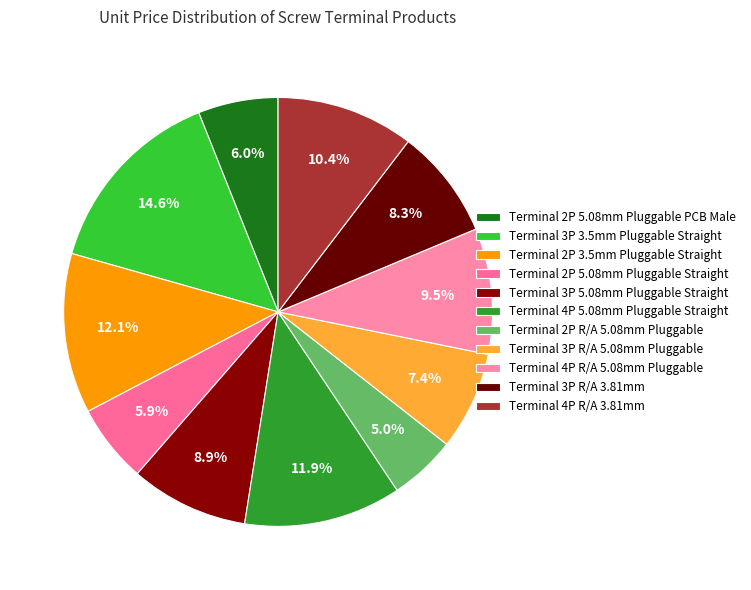

Is it true that Terminal 3P R/A 3.81mm is 8% of the pie?

True